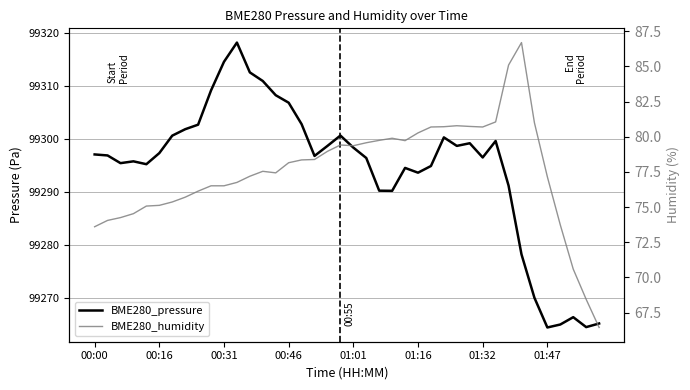

Is it true that BME280_pressure equals 131733.2 at 00:31?

False